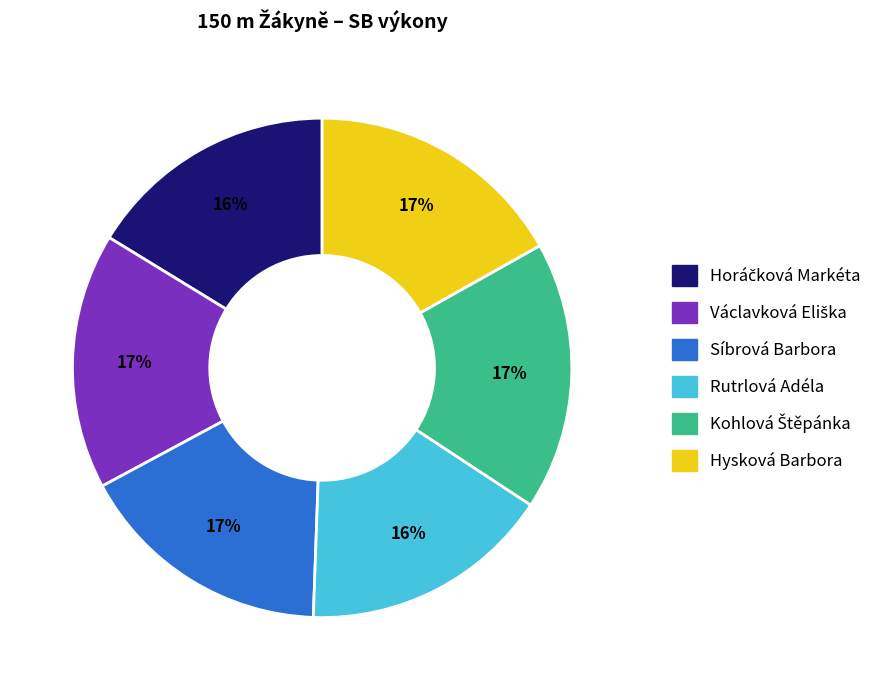

Between Rutrlová Adéla and Hysková Barbora, which is larger?

Hysková Barbora